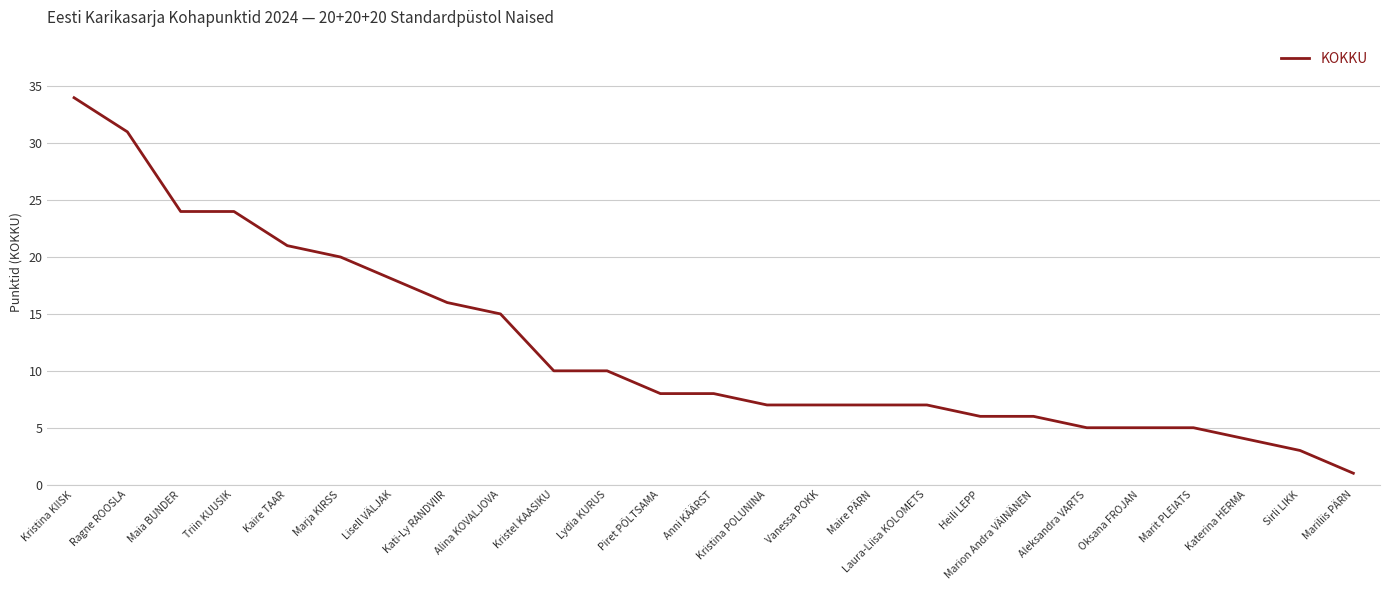

At which category does the chart reach its peak across all series?

Kristina KIISK